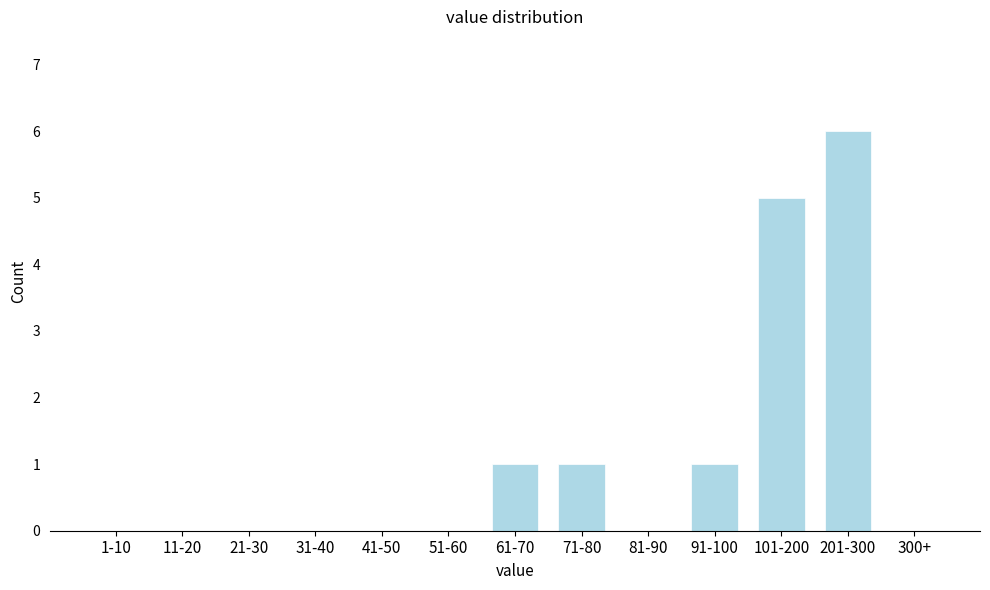

Reading left to right, what are all the values shown in this chart?

1-10=0	11-20=0	21-30=0	31-40=0	41-50=0	51-60=0	61-70=1	71-80=1	81-90=0	91-100=1	101-200=5	201-300=6	300+=0